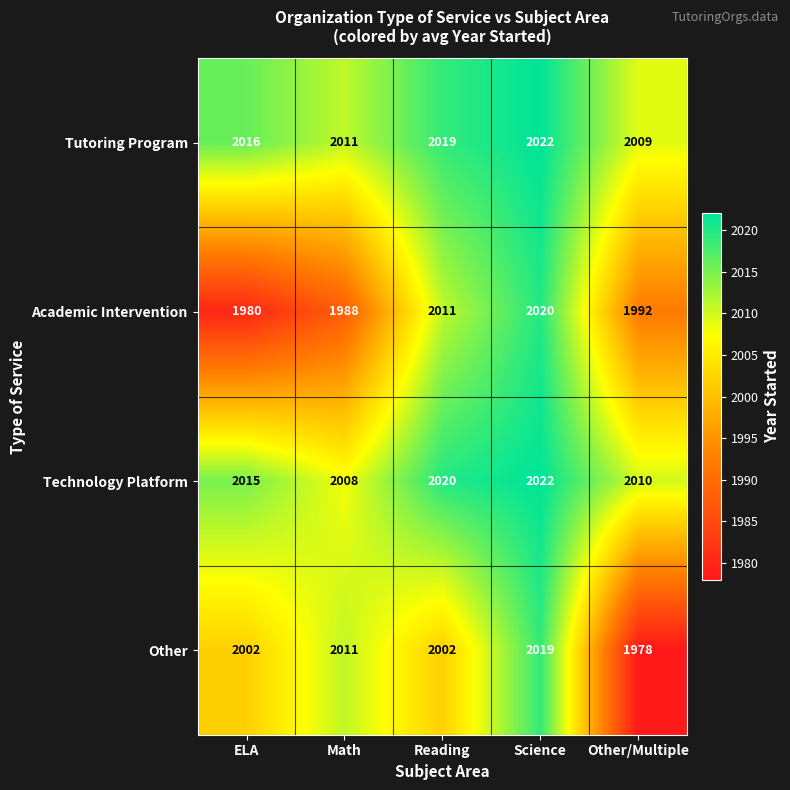

Is the value of Tutoring Program at ELA greater than the value of Other at ELA?

Yes